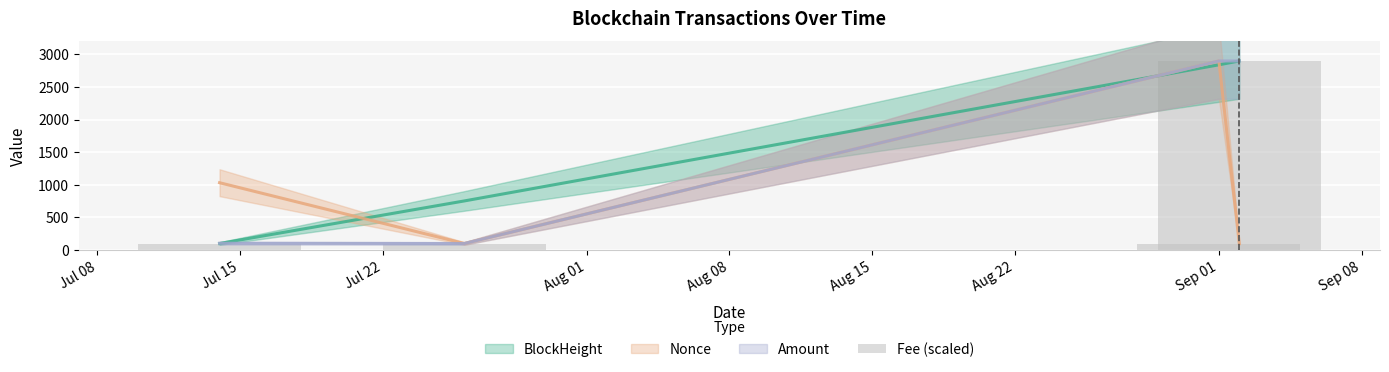

Are the bars horizontal?

No